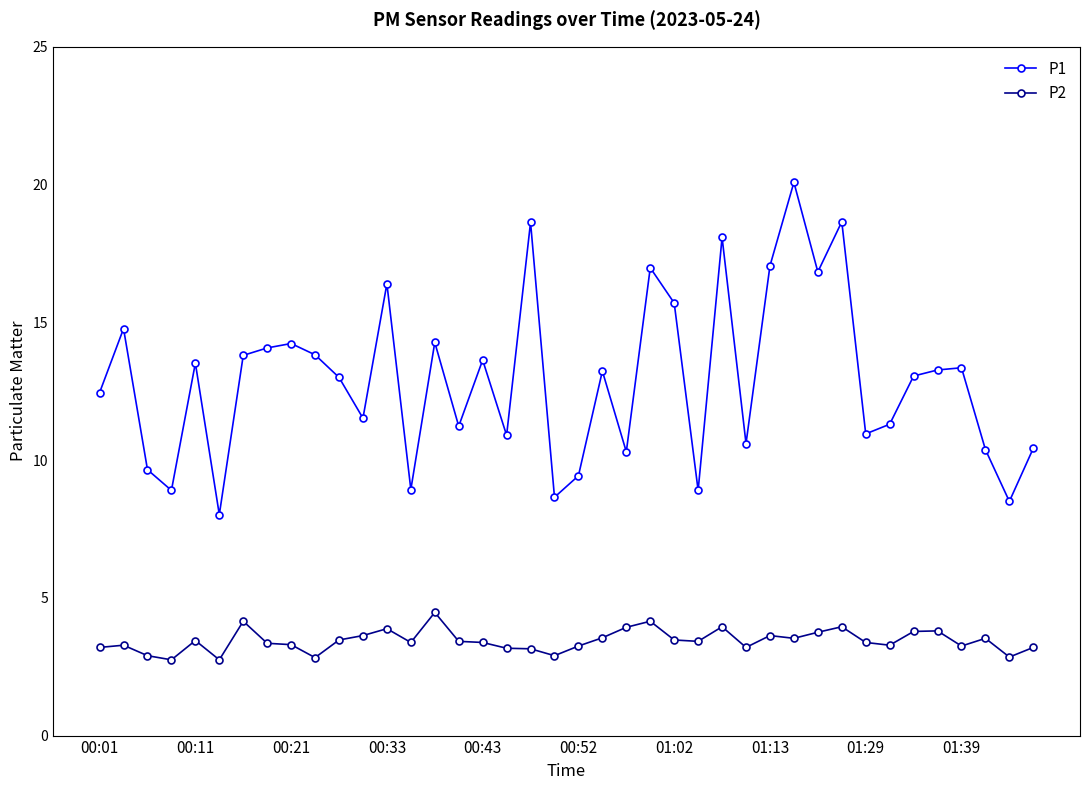

True or false: P1 has more than 2 interior local peaks.

True